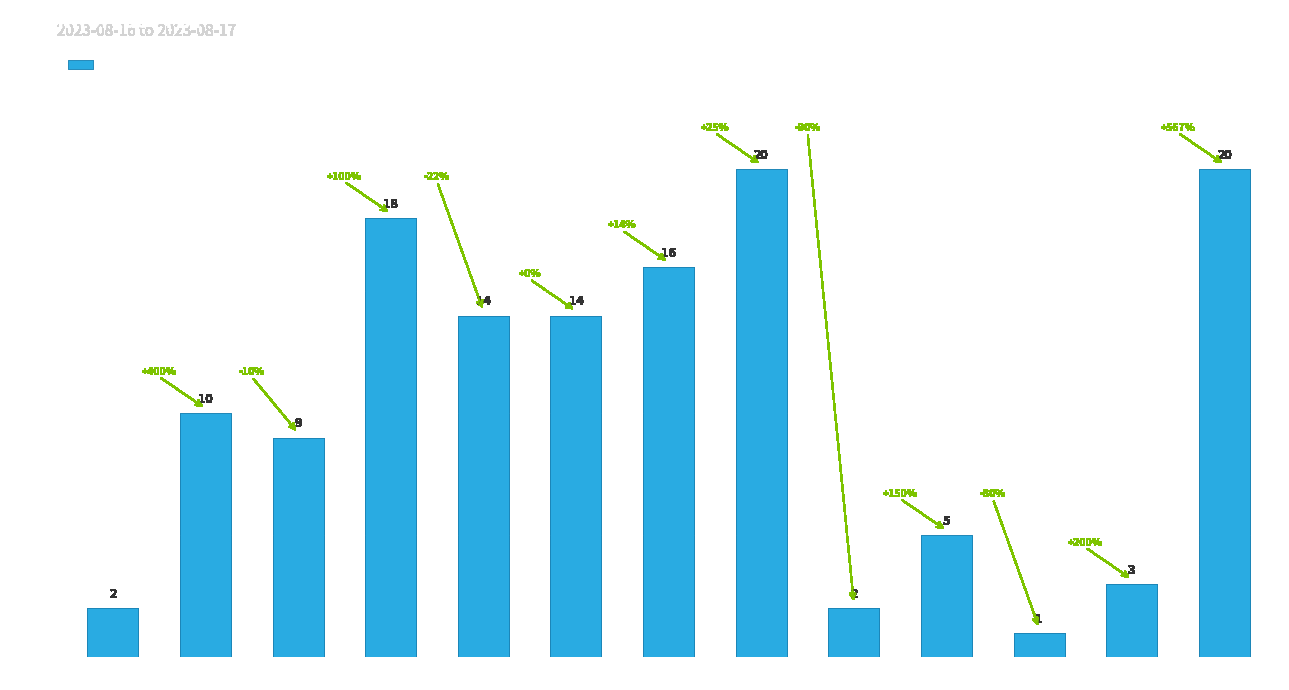

What is the difference between the values at 07:00 and 18:00?

15